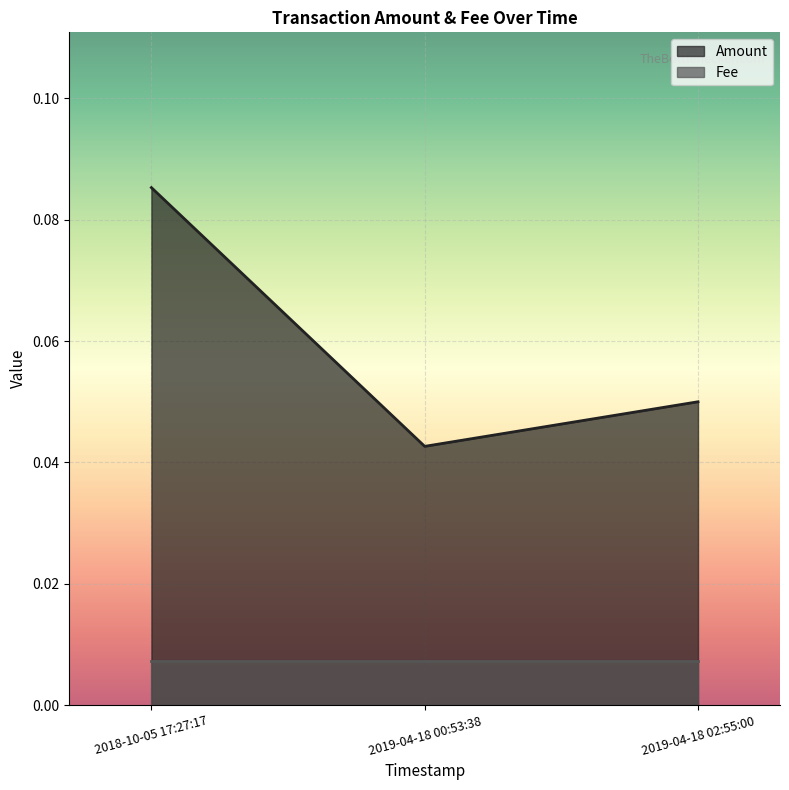

Reading left to right, extract all data points from this chart.

2018-10-05 17:27:17=0.1	2019-04-18 00:53:38=0.0	2019-04-18 02:55:00=0.1